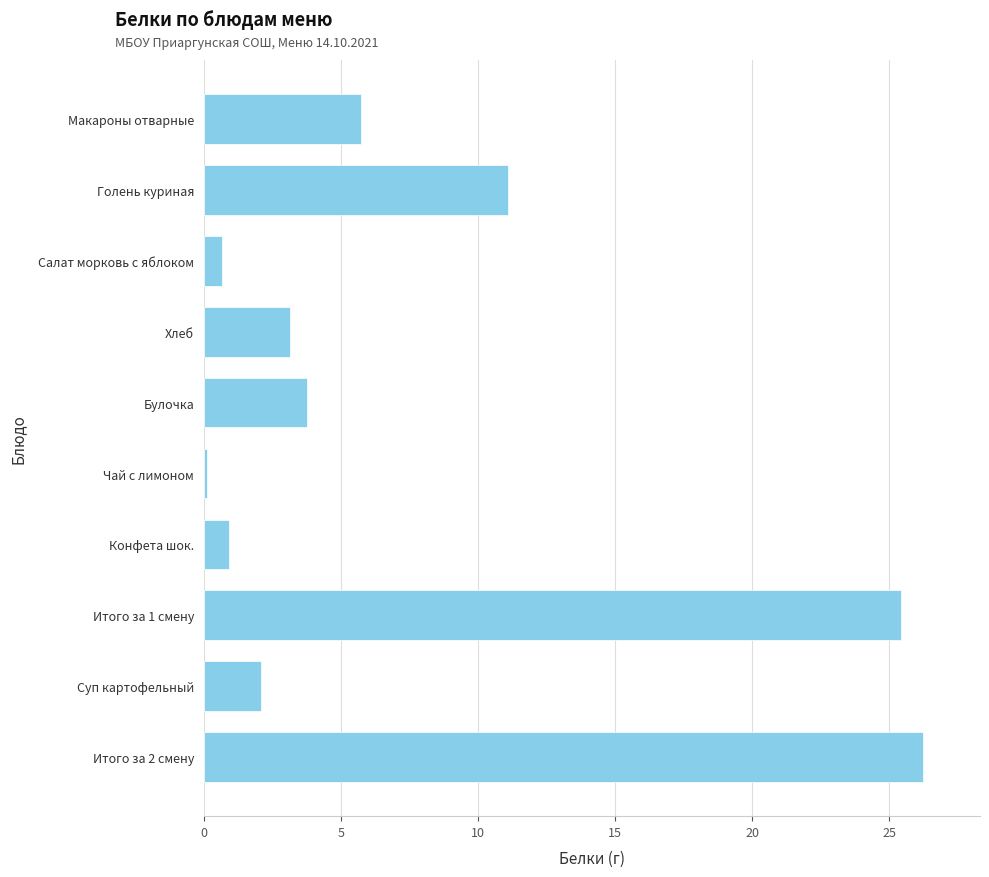

Reading bottom to top, transcribe all the data shown in this chart.

26.2	2.1	25.4	0.9	0.1	3.8	3.2	0.7	11.1	5.7